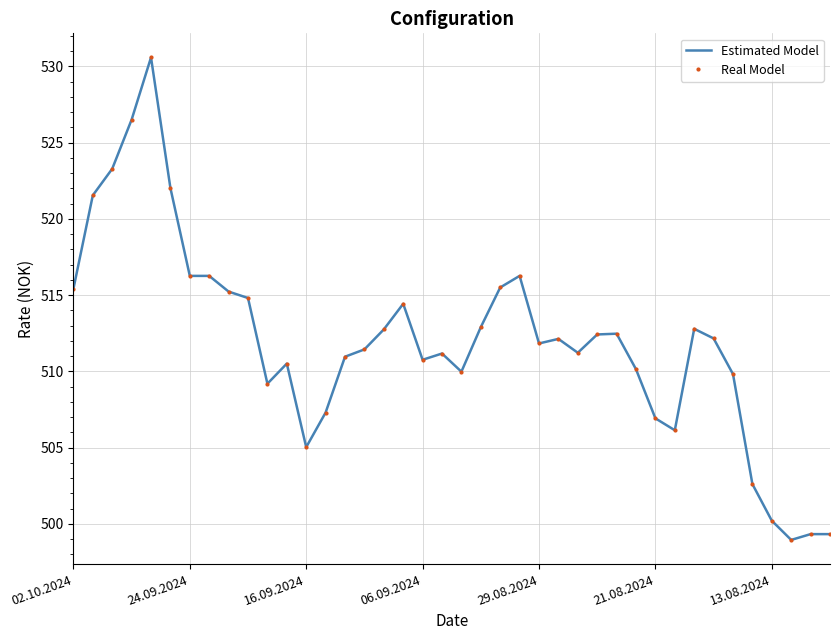

Is this an area chart (filled region under the line)?

No